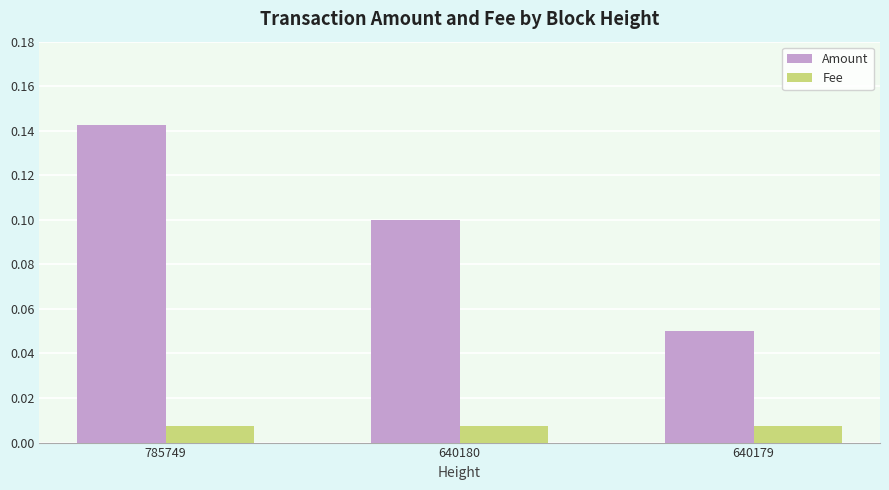

Which series has the largest range (max minus min)?

Amount